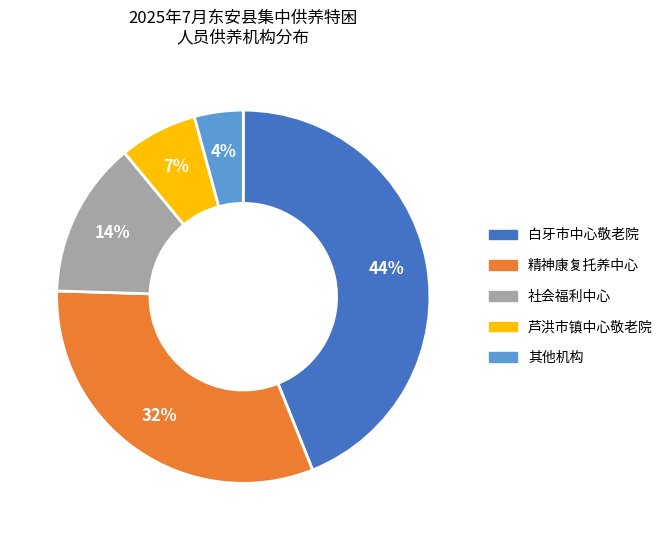

Is there any slice that represents more than half of the pie?

No